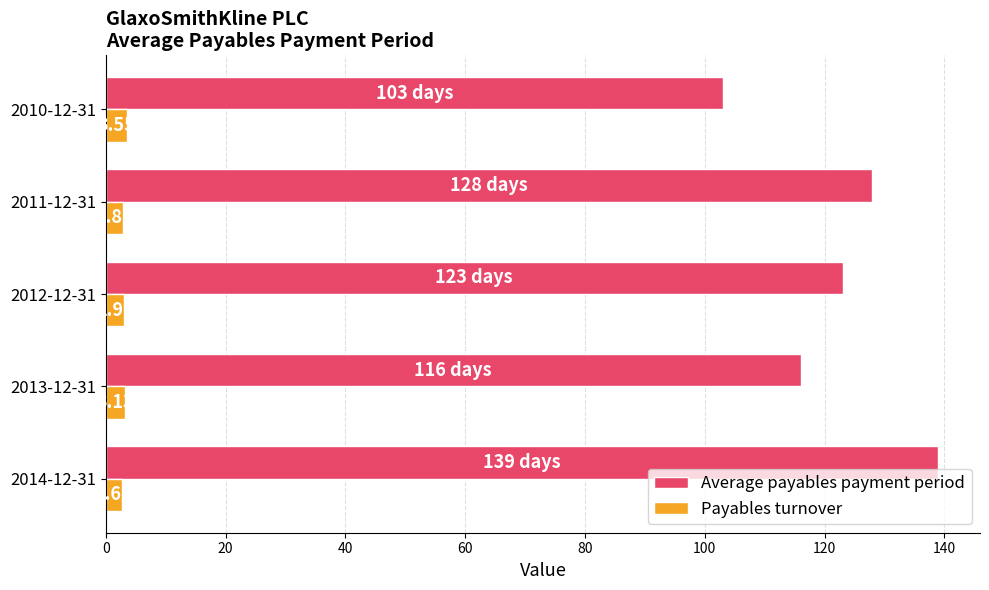

Is the value of Payables turnover at 2014-12-31 greater than the value of Average payables payment period at 2013-12-31?

No